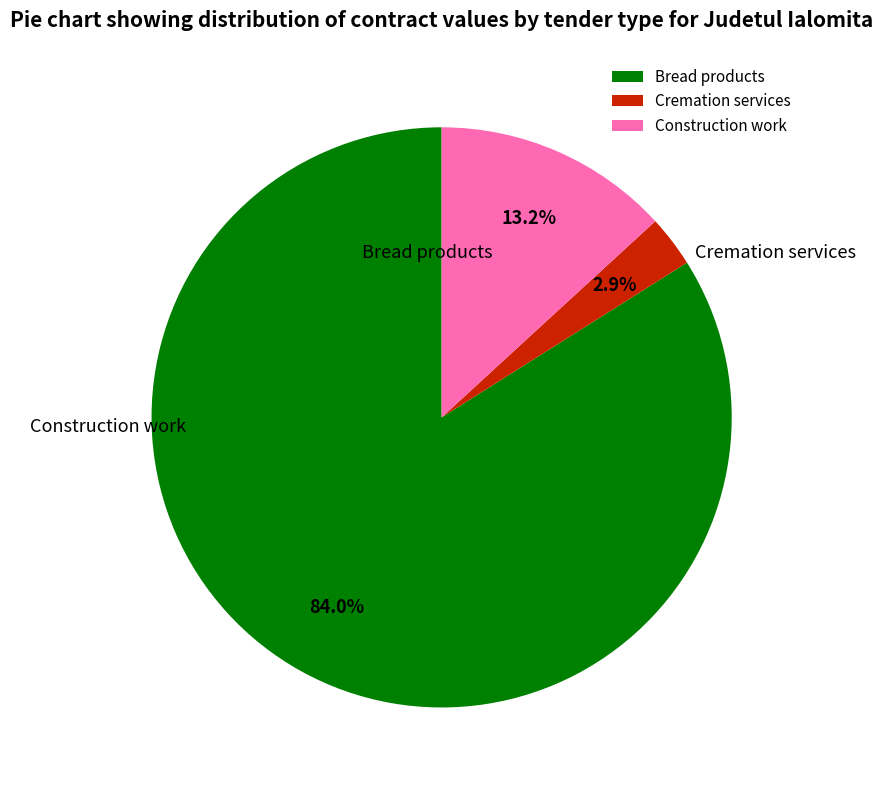

Is the sum of Cremation services and Bread products greater than half?

Yes